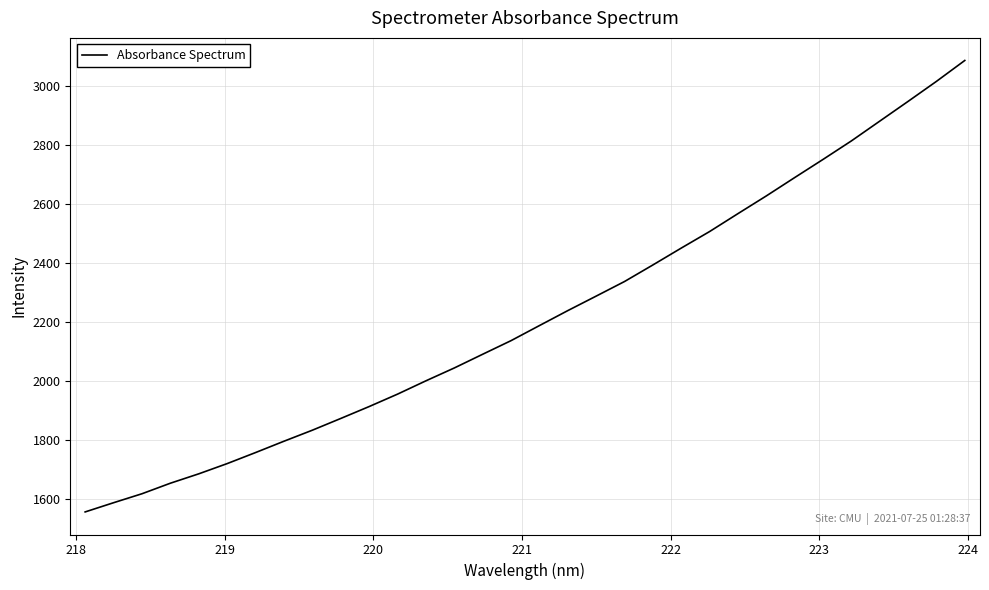

What is the minimum value shown in the chart?

1555.9